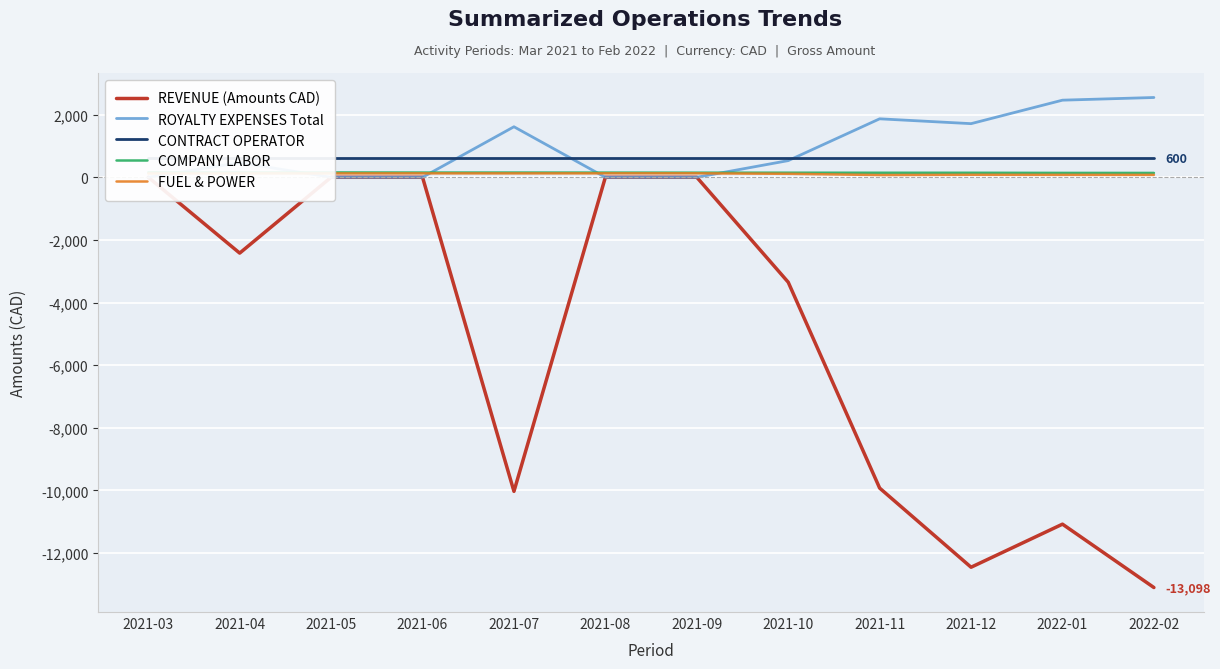

What is the label of the 3rd point from the left?

2021-05